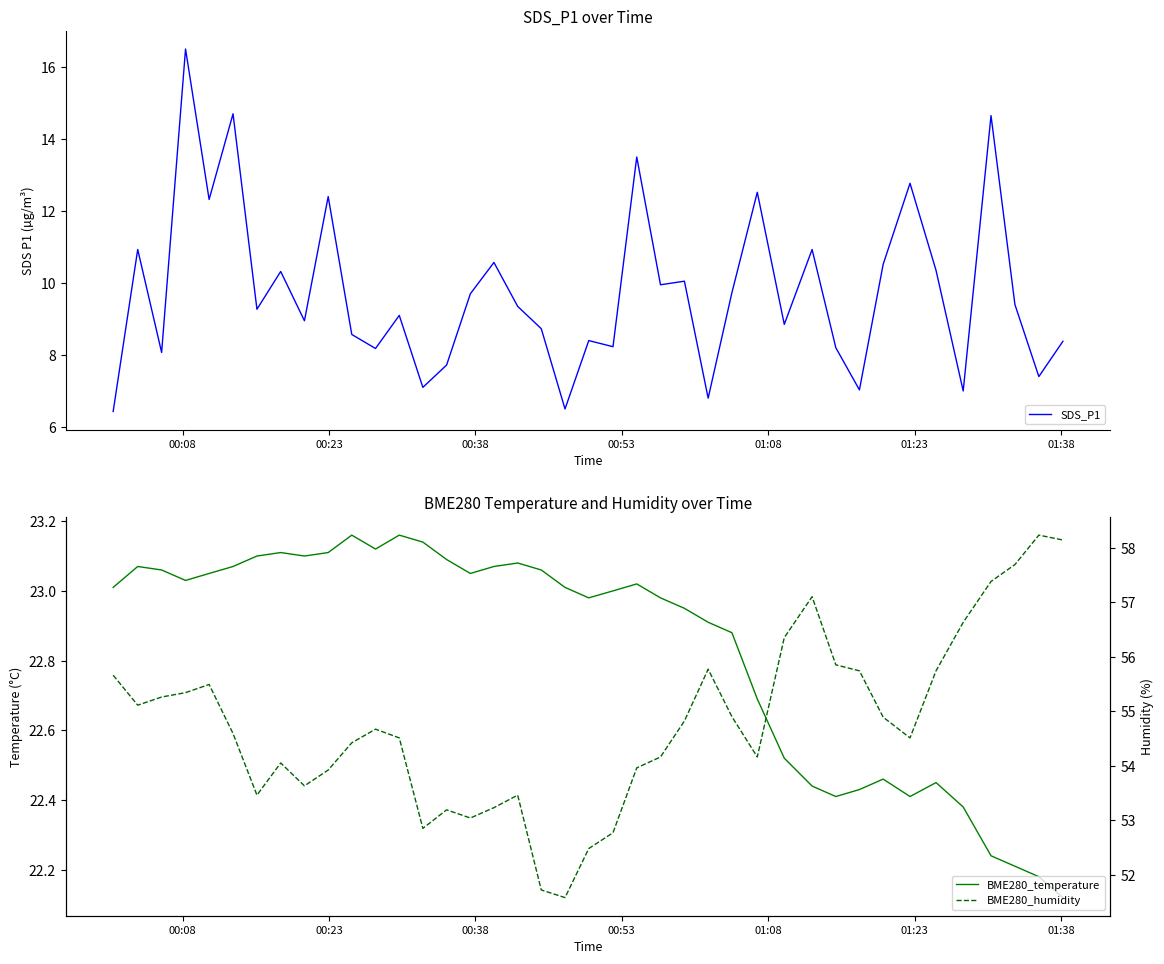

True or false: BME280_humidity and SDS_P1 intersect in this chart.

False